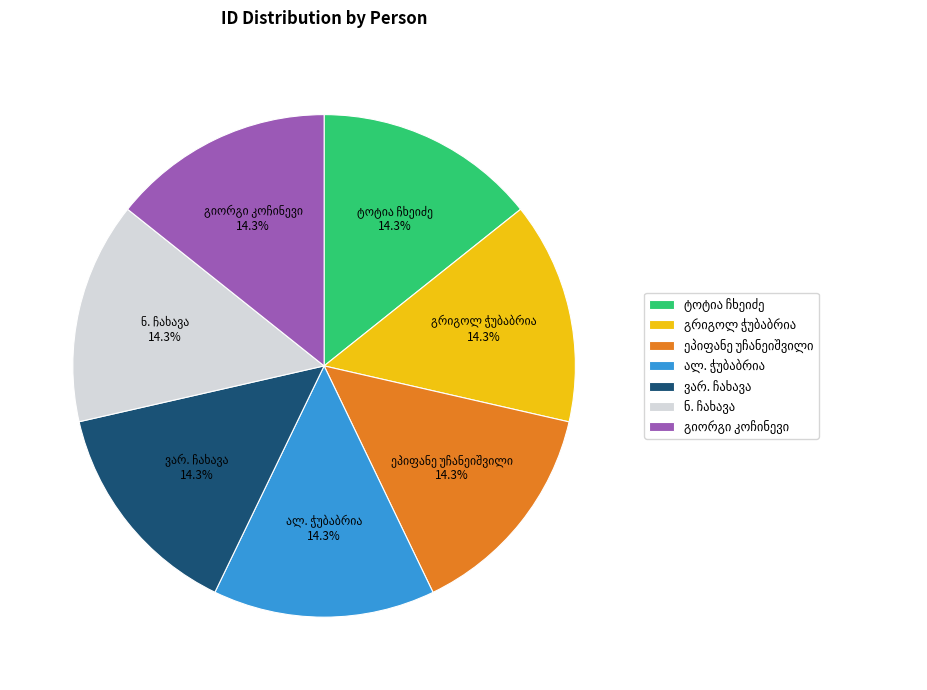

Does any single category account for the majority?

No